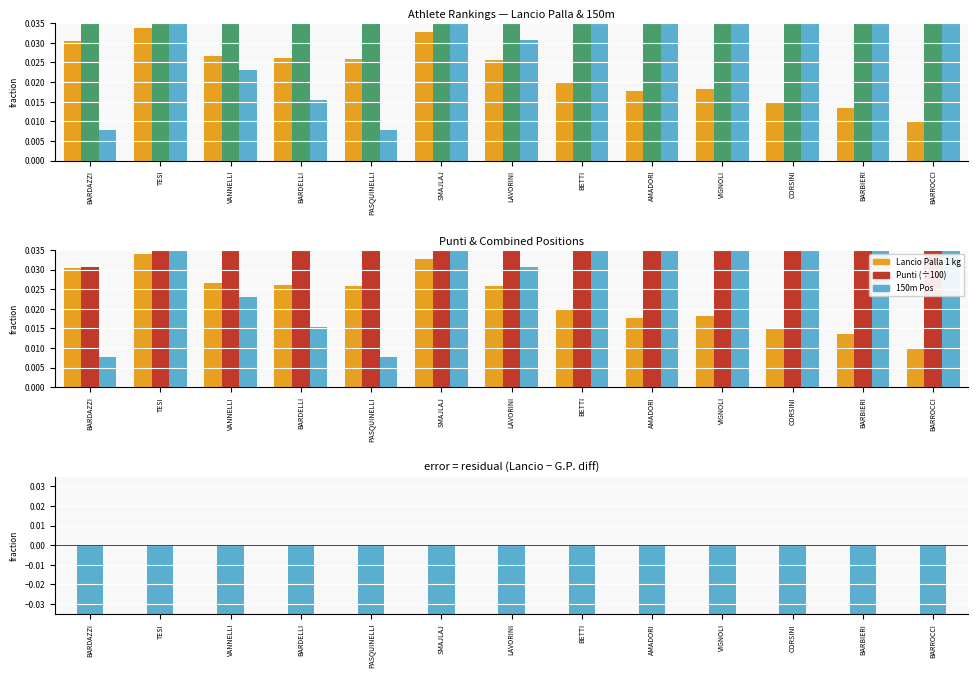

Is the value of G.P. (÷10) at BETTI greater than the value of Lancio Palla 1 kg at PASQUINELLI?

Yes